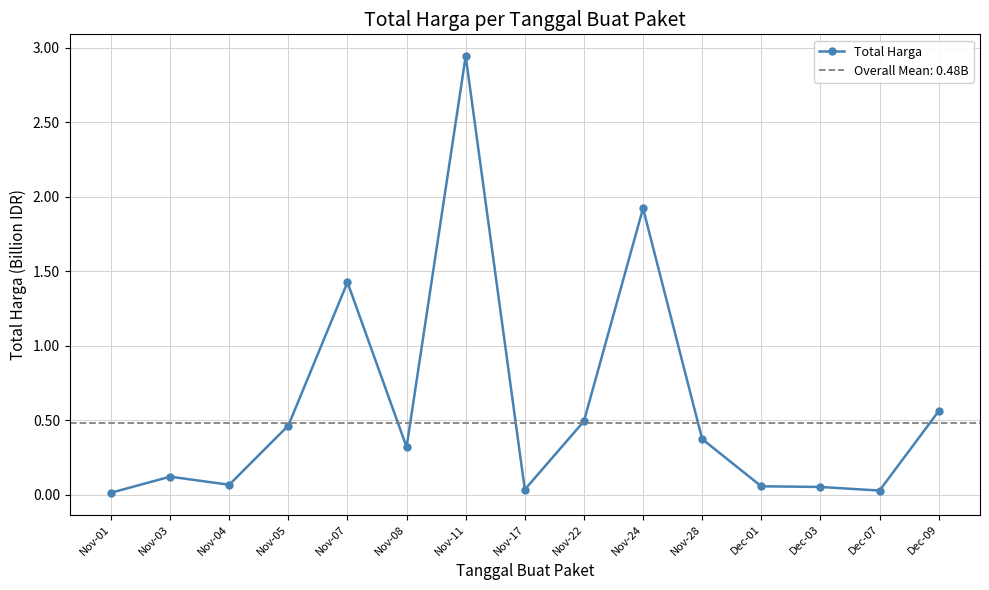

Reading left to right, transcribe all the data shown in this chart.

Nov-01=0.0	Nov-03=0.1	Nov-04=0.1	Nov-05=0.5	Nov-07=1.4	Nov-08=0.3	Nov-11=2.9	Nov-17=0.0	Nov-22=0.5	Nov-24=1.9	Nov-28=0.4	Dec-01=0.1	Dec-03=0.1	Dec-07=0.0	Dec-09=0.6